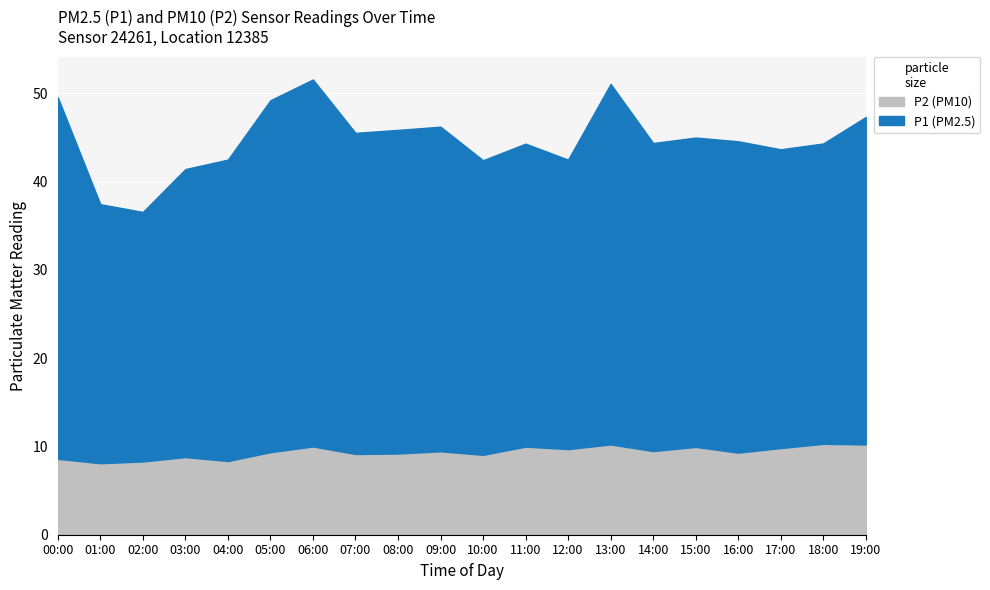

True or false: P2 has more than 2 points higher than both neighbors.

True